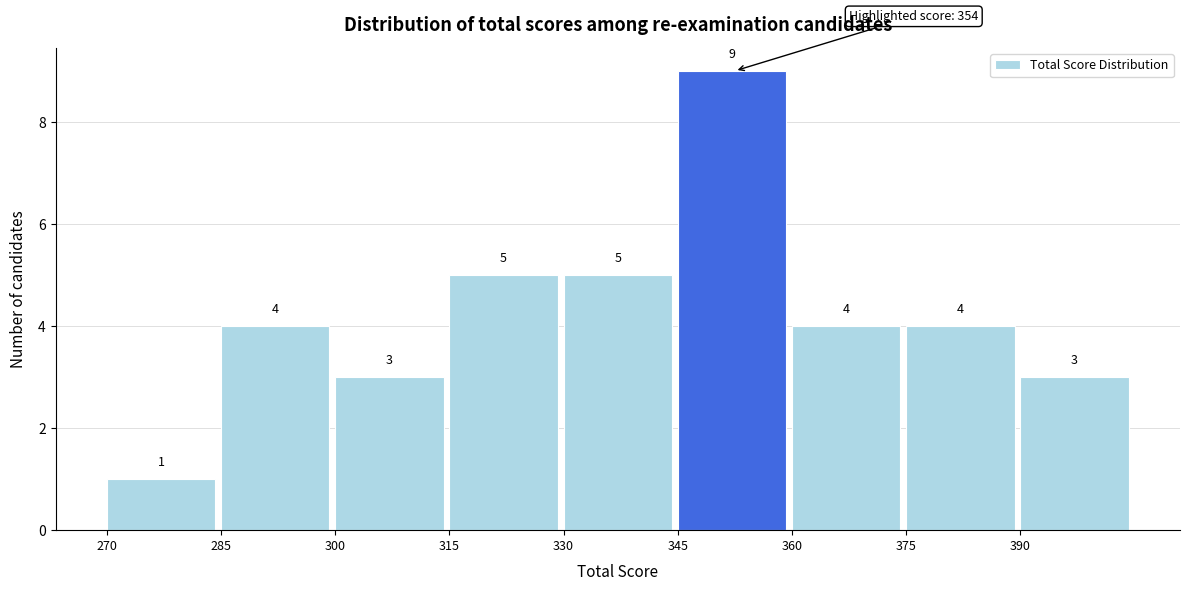

Reading left to right, transcribe this chart: for each bar, give the range it covers on the x-axis and its height. The bar edges are not printed on the chart, so give them approximately, as read against the axis.

270 to 285: 1
285 to 300: 4
300 to 315: 3
315 to 330: 5
330 to 345: 5
345 to 360: 9
360 to 375: 4
375 to 390: 4
390 to 405: 3